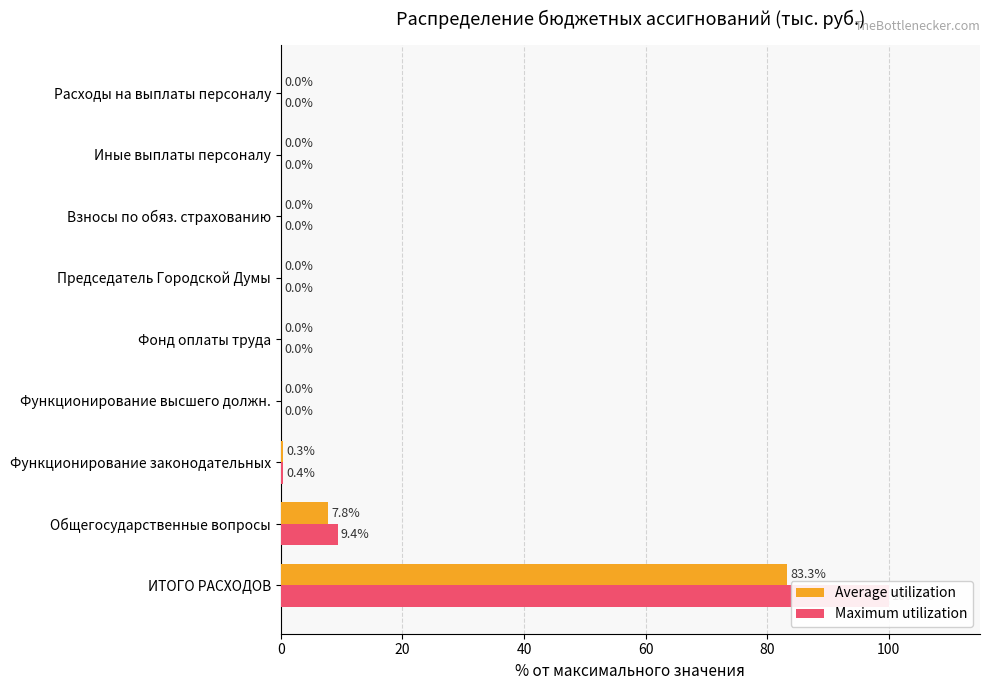

How many bars are there in each group?

2